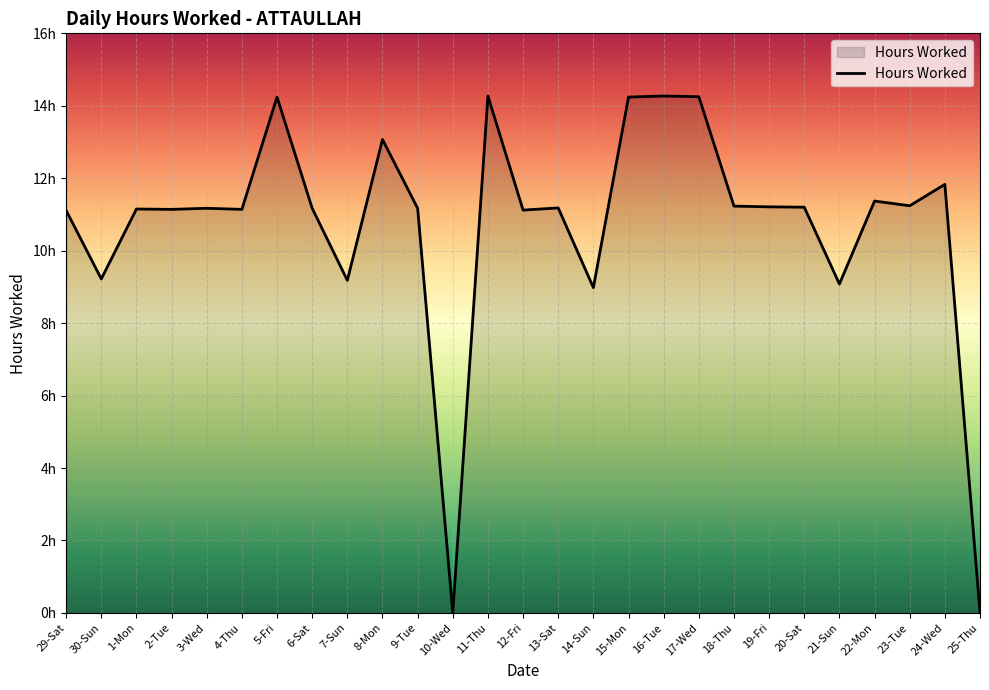

What is the difference between the second highest and second lowest values?

14.3